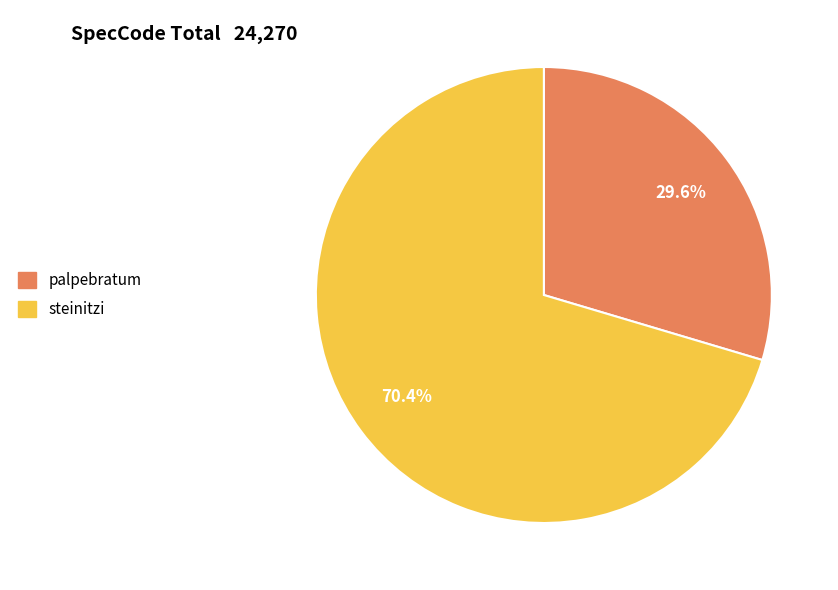

To the nearest percent, what is the difference between the palpebratum and steinitzi slice percentages?

41%